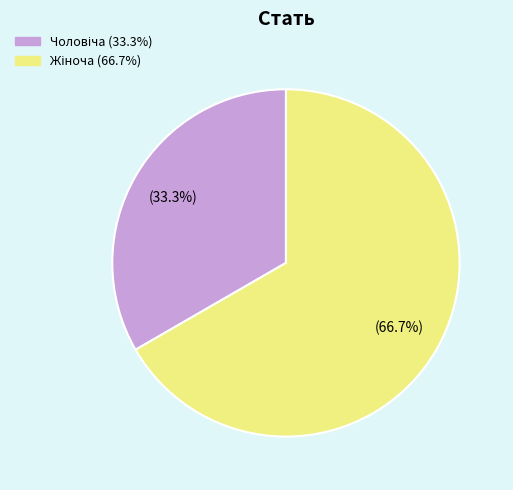

Does any single category account for the majority?

Yes